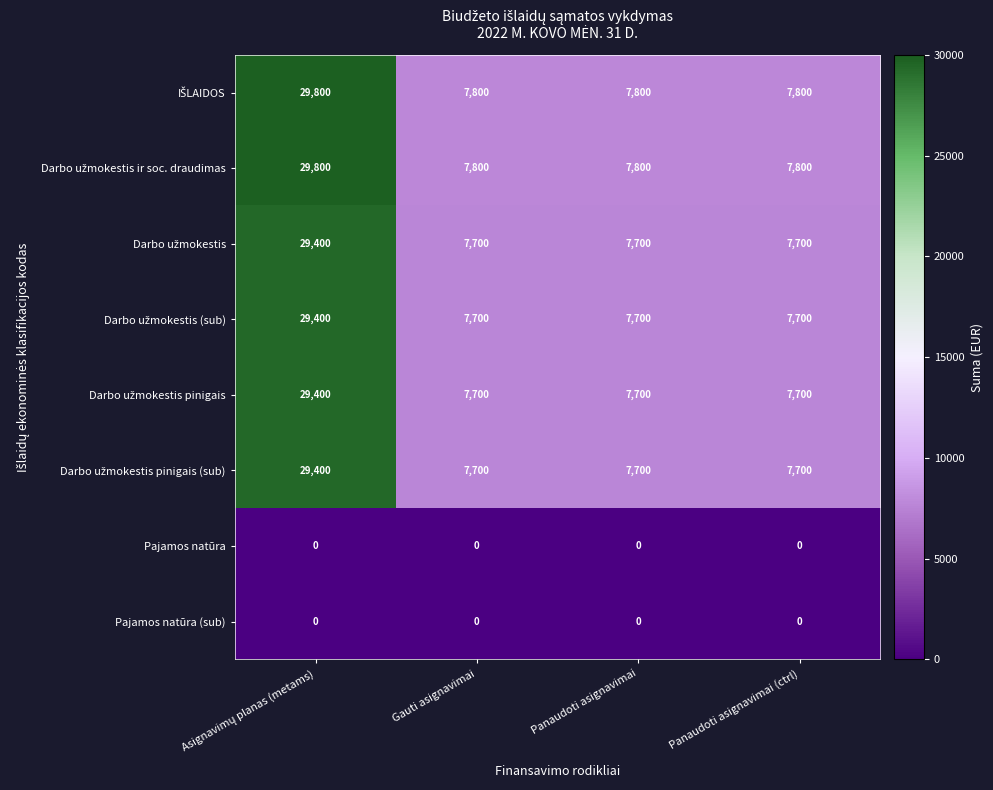

What is the greatest value displayed?

29800